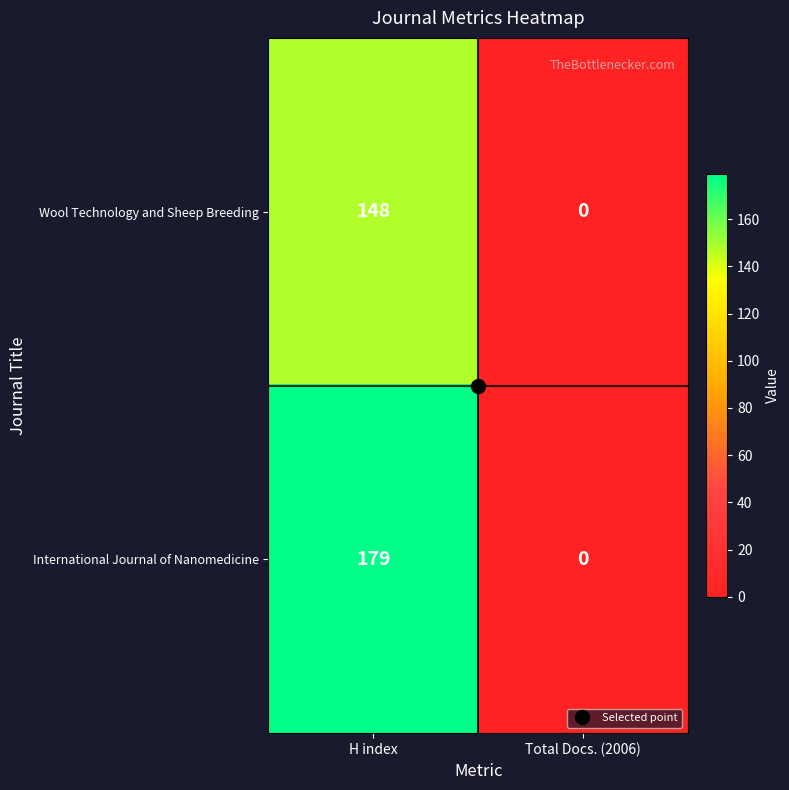

Is it true that Wool Technology and Sheep Breeding equals -95 at Total Docs. (2006)?

False